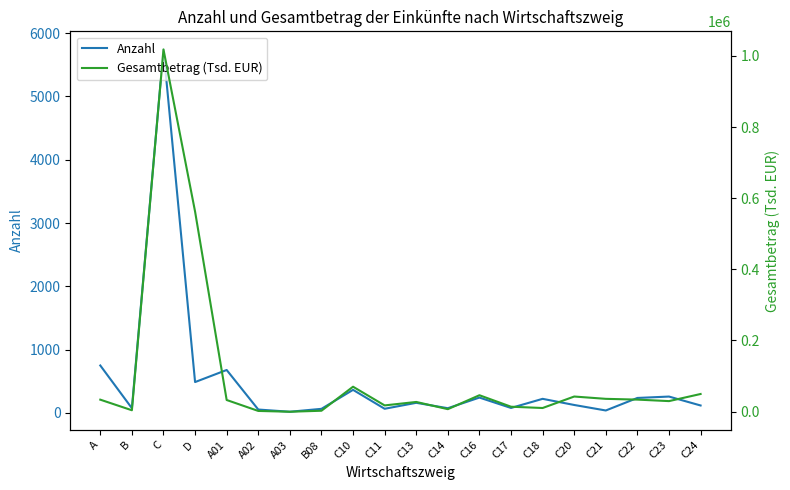

How many lines are shown in the chart?

2